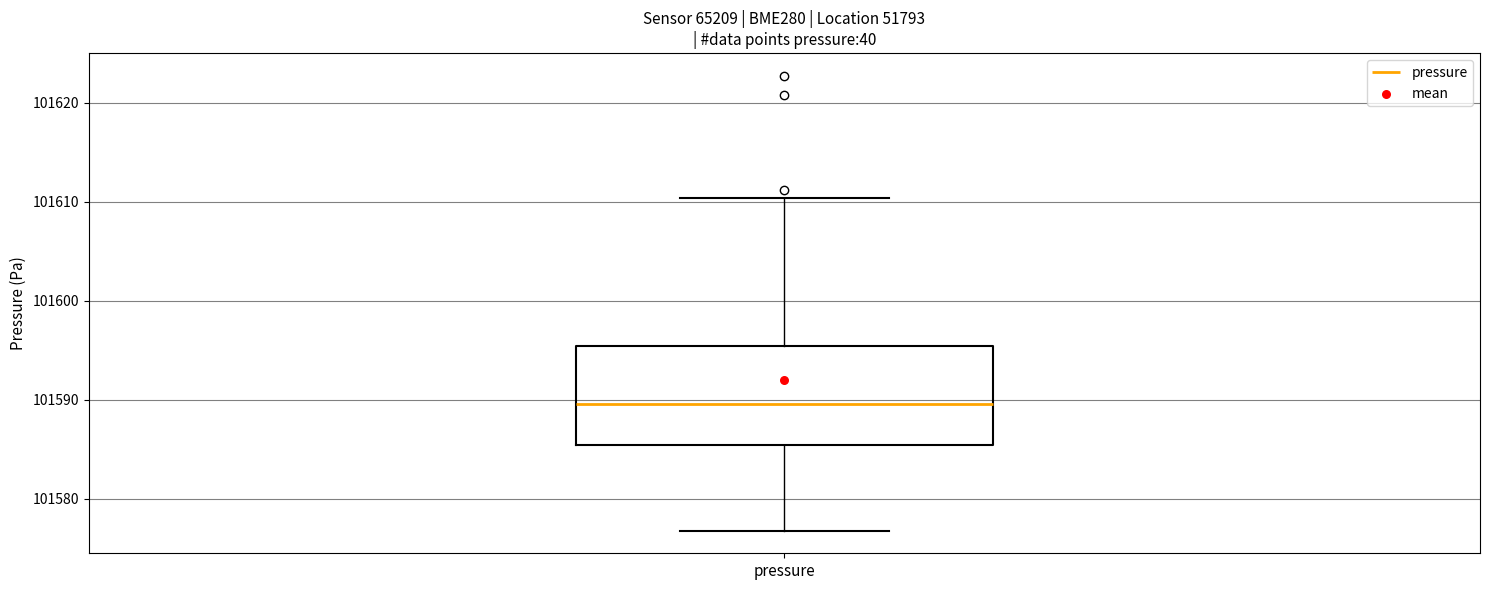

Transcribe this box plot: give where the median line is, the range the box spans, and where the two whiskers end, as read against the y-axis. The values are not printed on the chart, so give them approximately, as read against the axis.

median 101590, box 101585 to 101595, whiskers 101577 to 101610